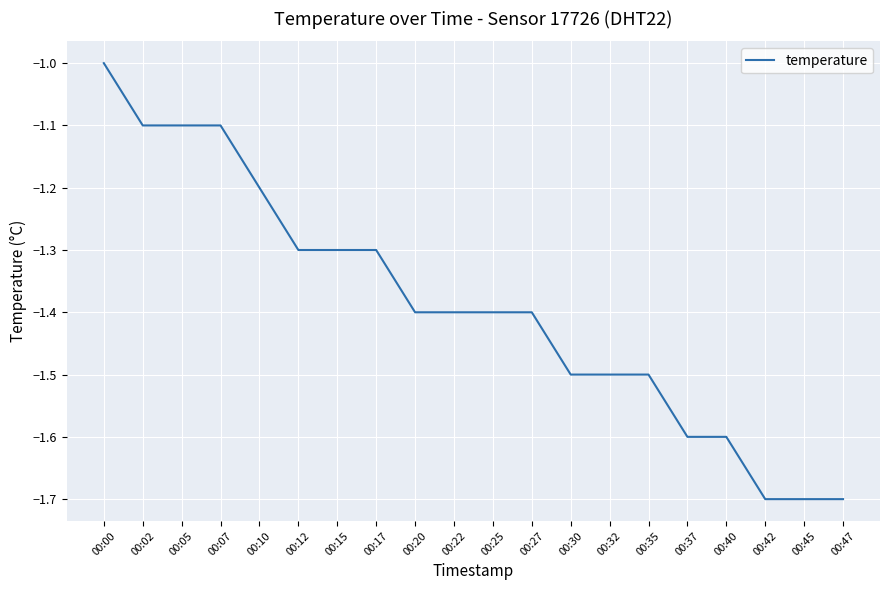

Is it true that the value at 00:30 is -1.5?

True